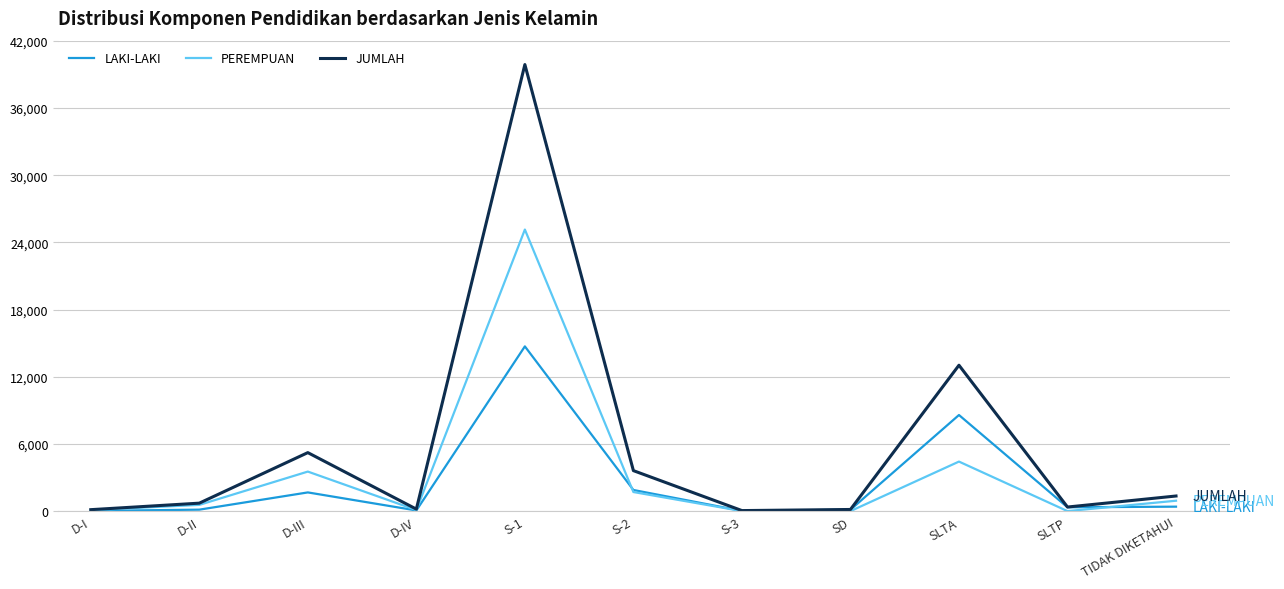

Which series has the largest total across all categories?

JUMLAH